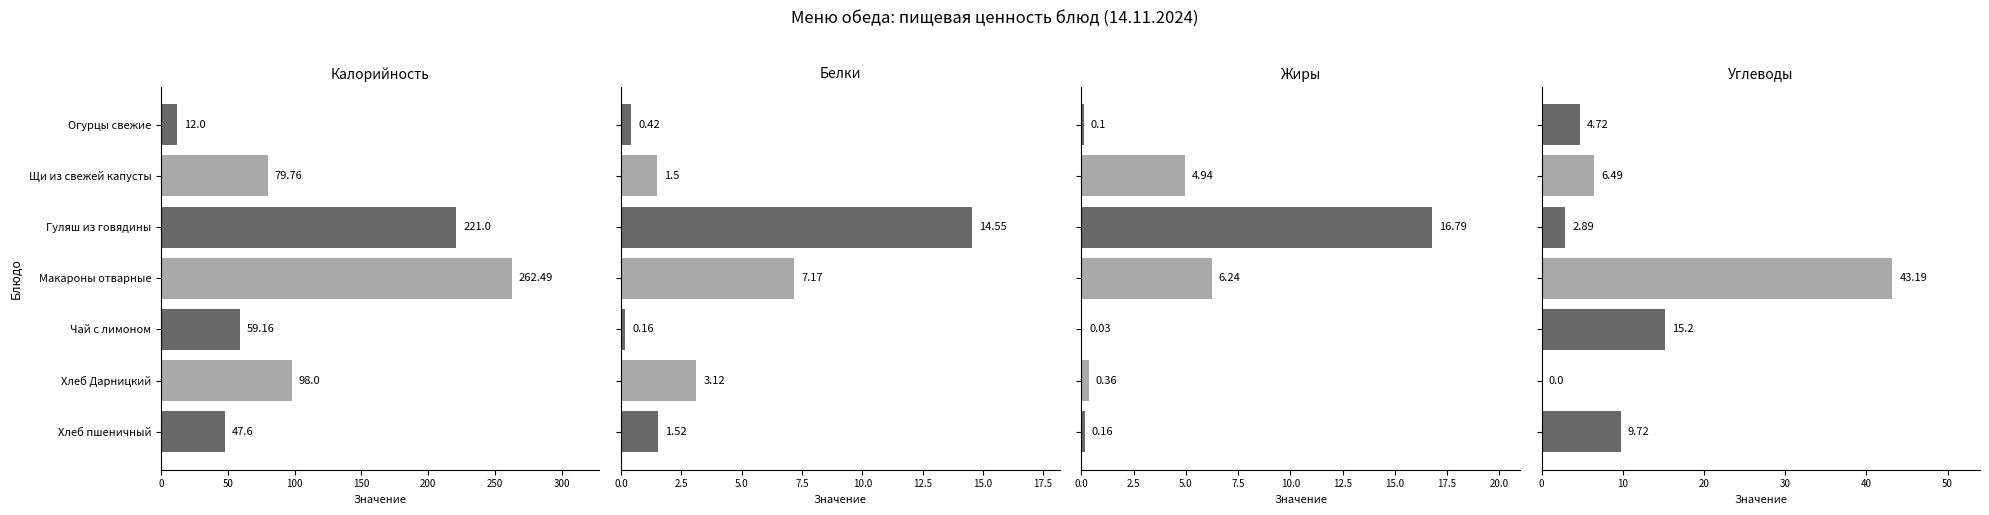

Are the bars grouped side by side (vs. stacked)?

Yes